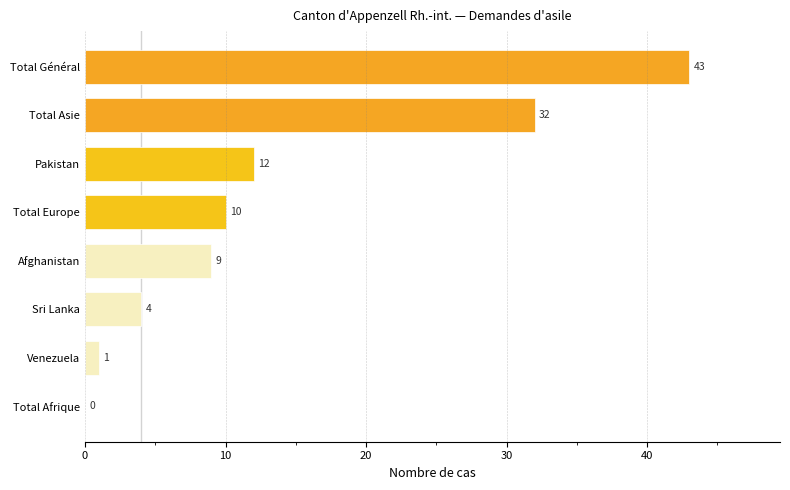

What is the maximum value shown in the chart?

43